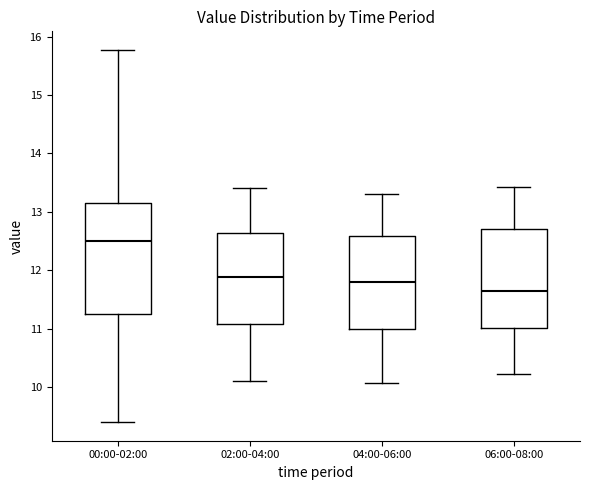

Reading left to right, transcribe this box plot: for each box, give where its median line is, the range the box spans, and where its two whiskers end, as read against the y-axis. The values are not printed on the chart, so give them approximately, as read against the axis.

00:00-02:00: median 12.5, box 11.3 to 13.1, whiskers 9.4 to 15.8
02:00-04:00: median 11.9, box 11.1 to 12.6, whiskers 10.1 to 13.4
04:00-06:00: median 11.8, box 11.0 to 12.6, whiskers 10.1 to 13.3
06:00-08:00: median 11.7, box 11.0 to 12.7, whiskers 10.2 to 13.4